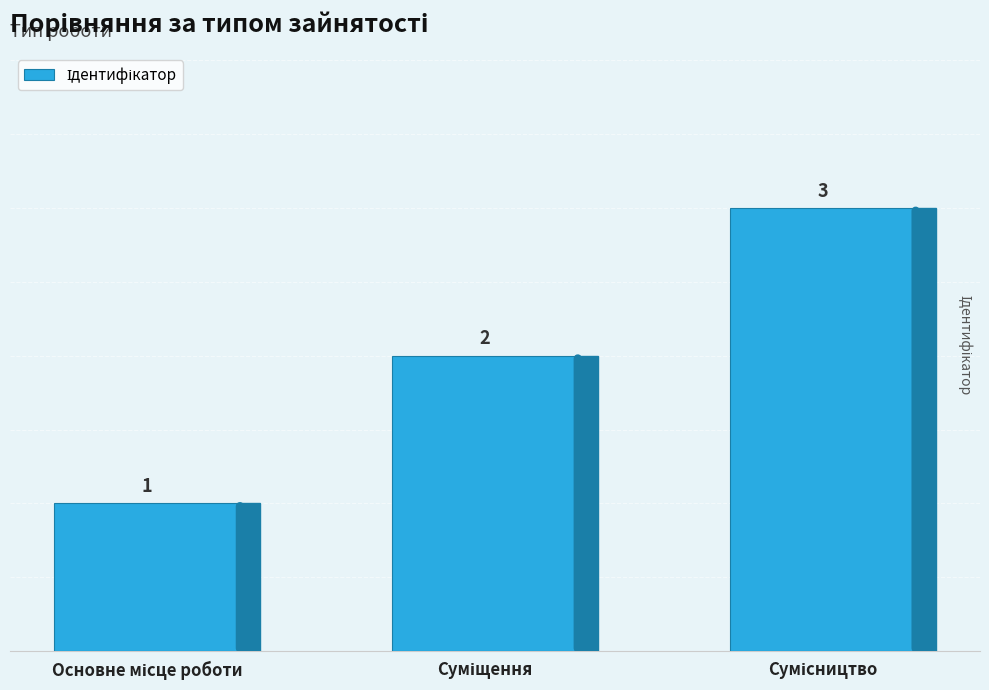

What is the minimum value shown in the chart?

1